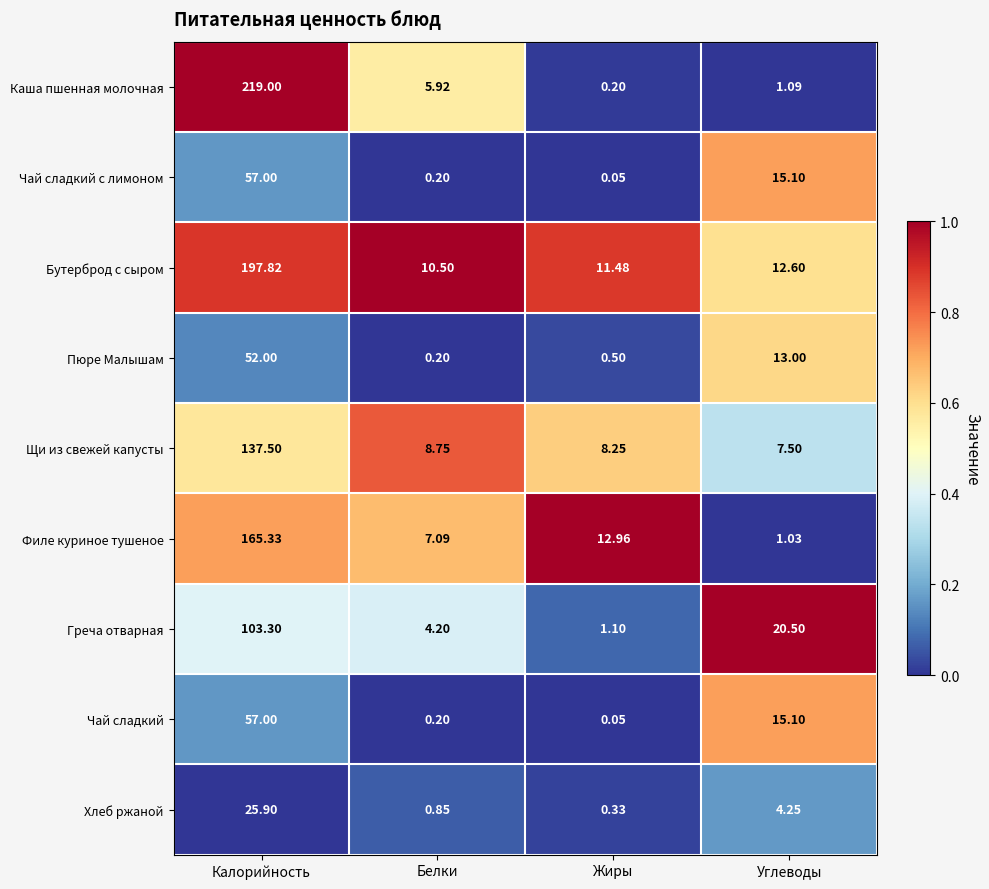

Between Калорийность and Углеводы, which series saw the biggest shift?

Каша пшенная молочная